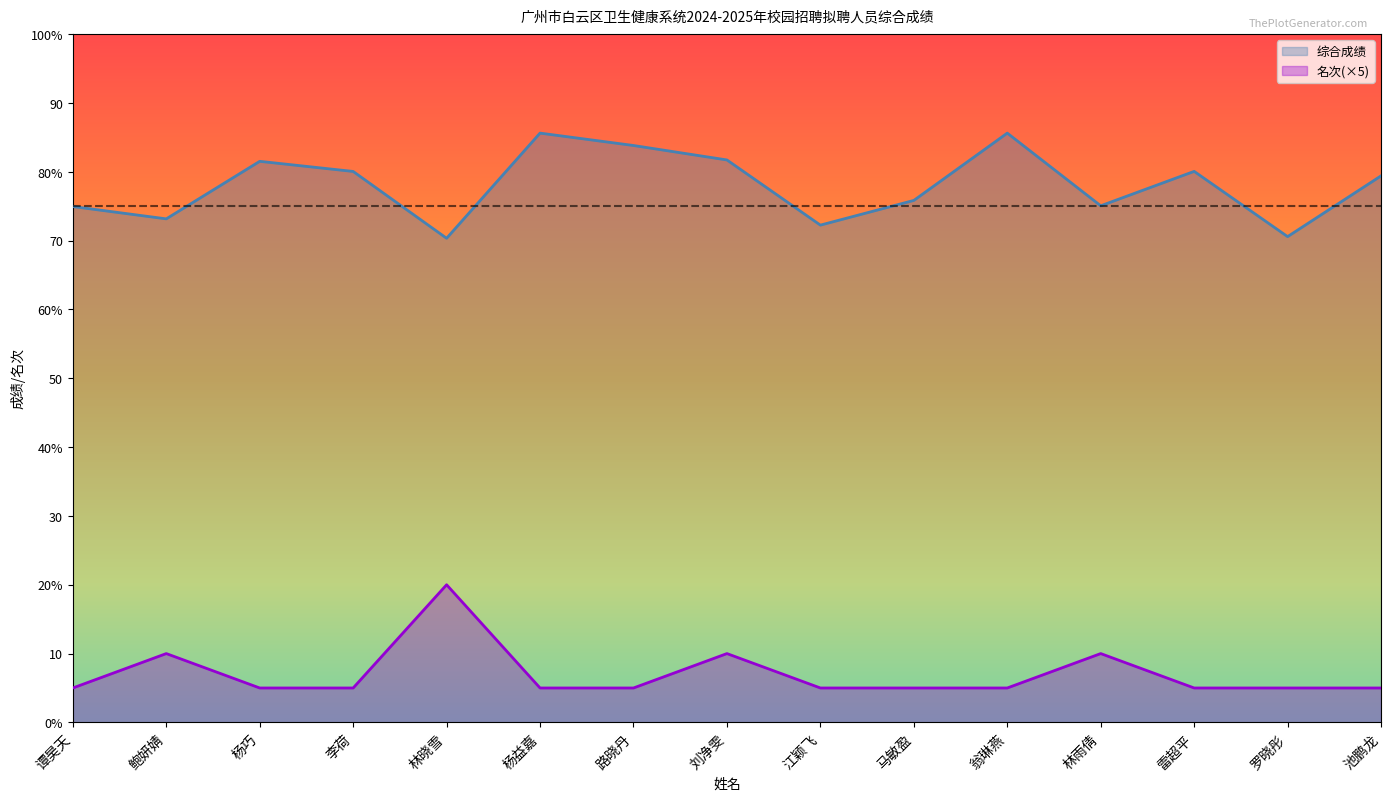

Does the chart display data point markers on the line(s)?

No